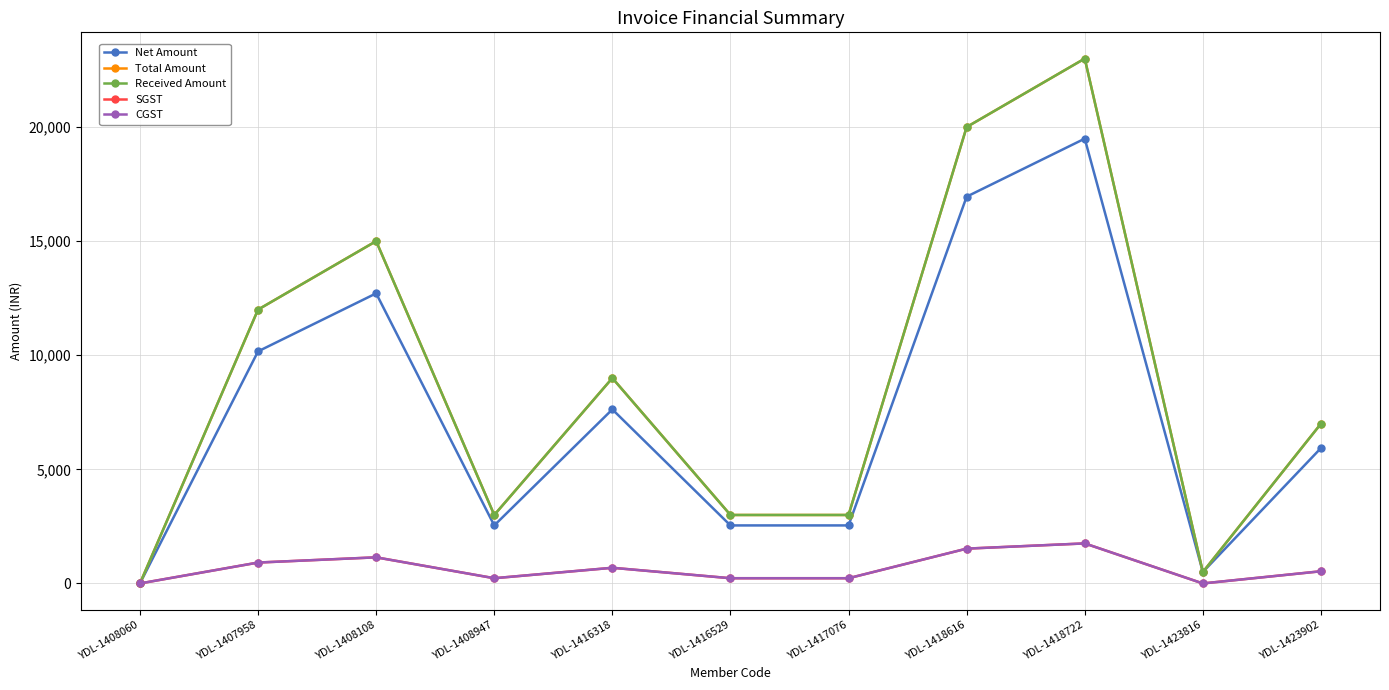

What is the greatest value displayed?

23000.0